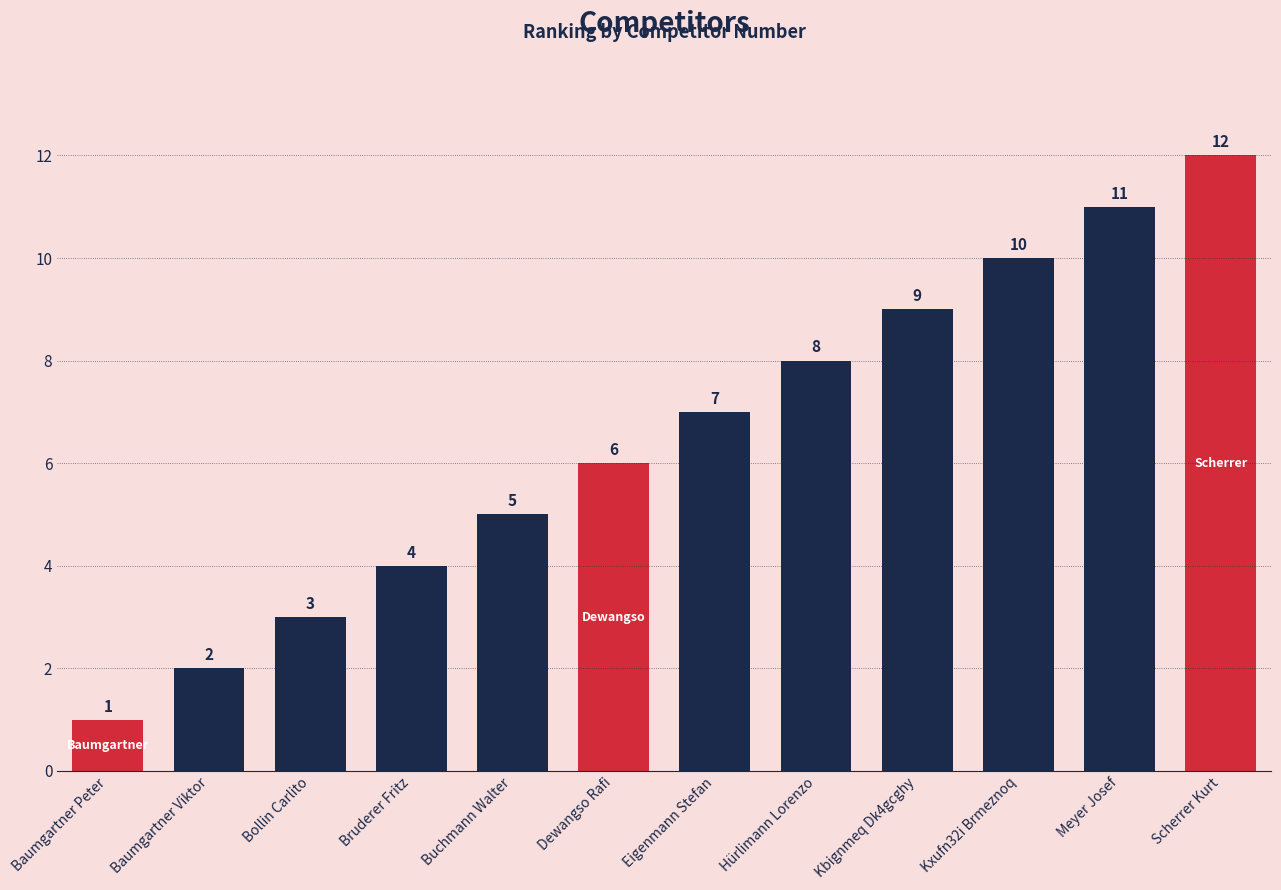

Which category has the highest value across all series?

Scherrer Kurt